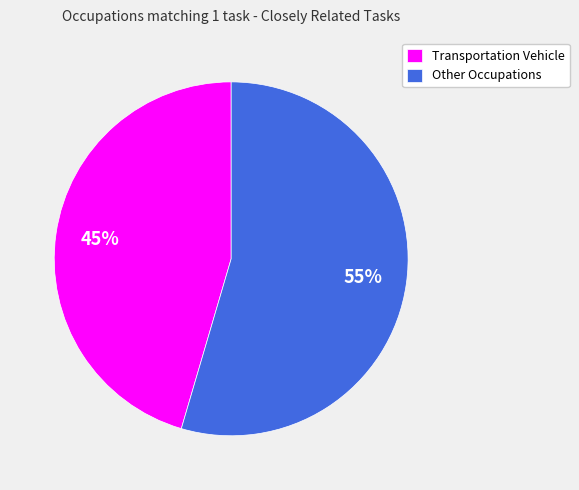

Which category has the biggest portion of the pie?

Other Occupations